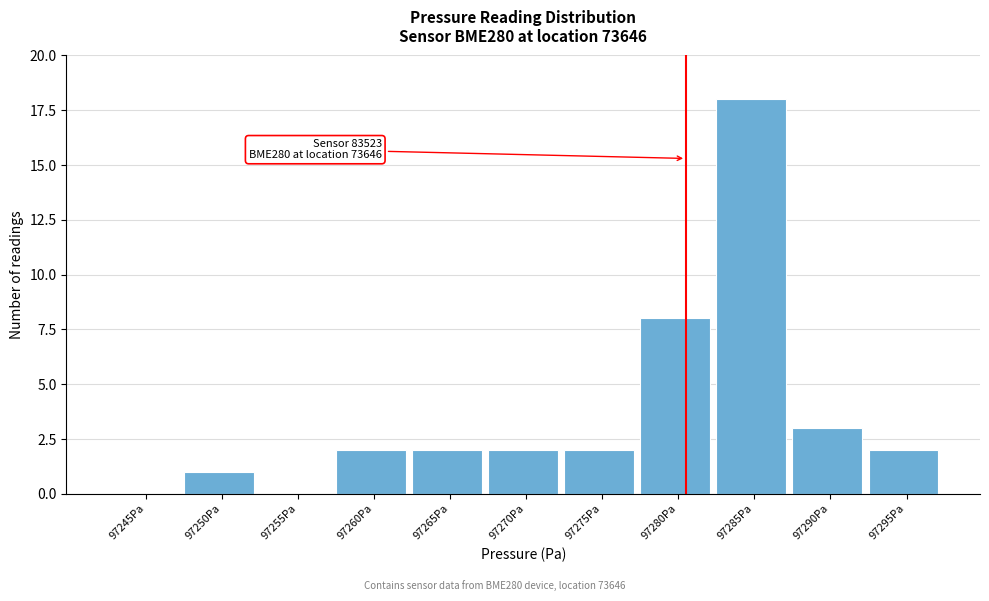

Reading right to left, list all the values displayed in this chart.

97295Pa=2	97290Pa=3	97285Pa=18	97280Pa=8	97275Pa=2	97270Pa=2	97265Pa=2	97260Pa=2	97255Pa=0	97250Pa=1	97245Pa=0